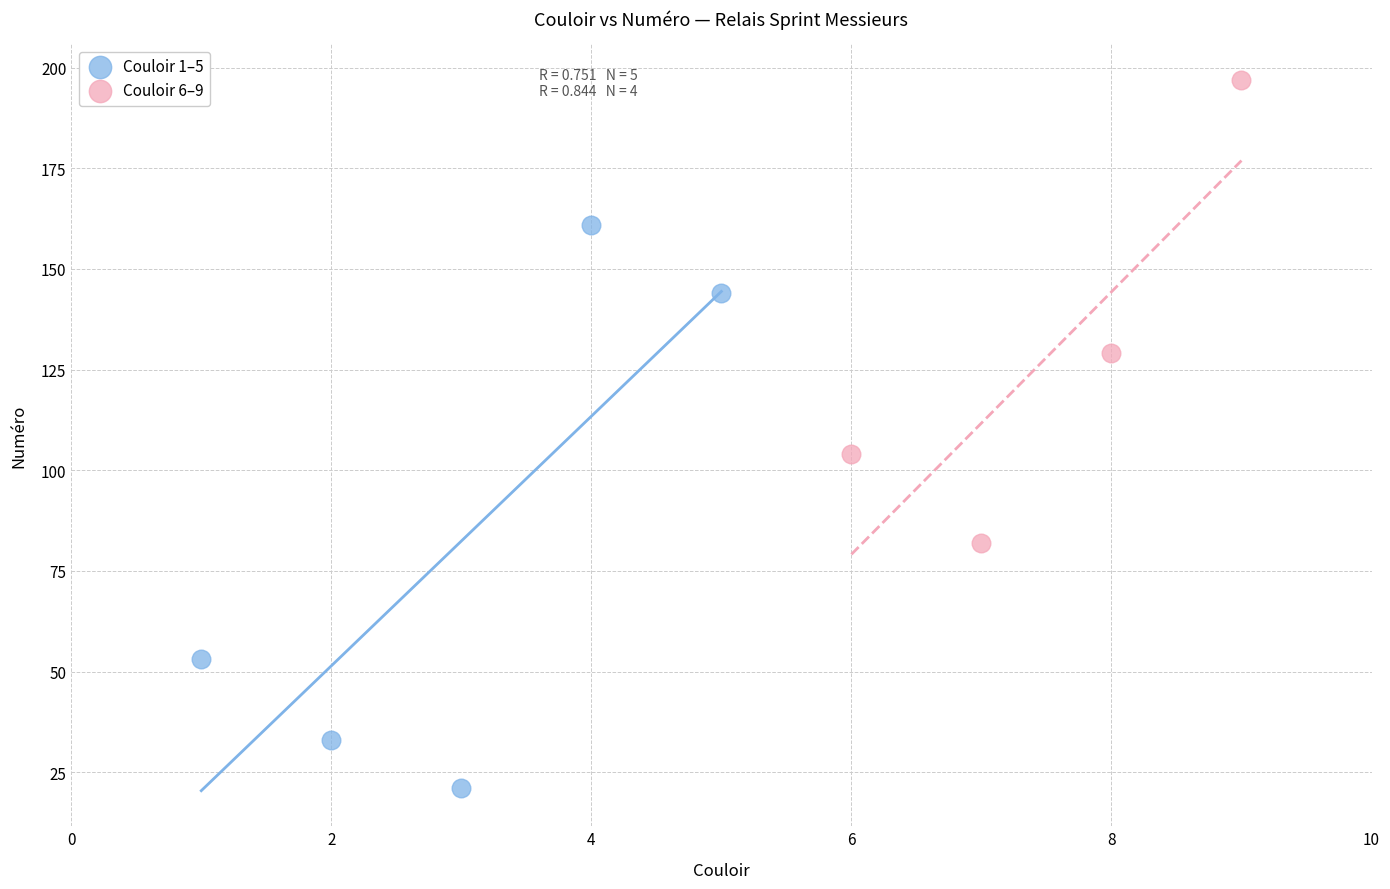

Which series reaches the maximum Y coordinate?

Couloir 6–9